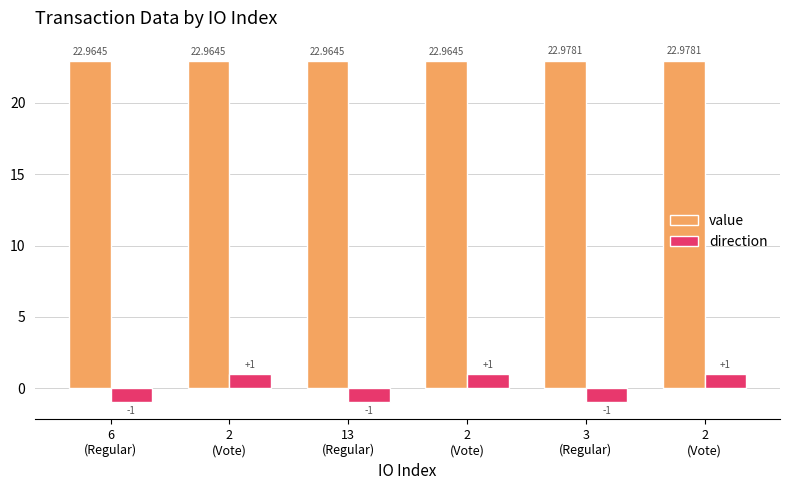

At 2
(Vote), list the series in order from smallest to largest.

direction, value